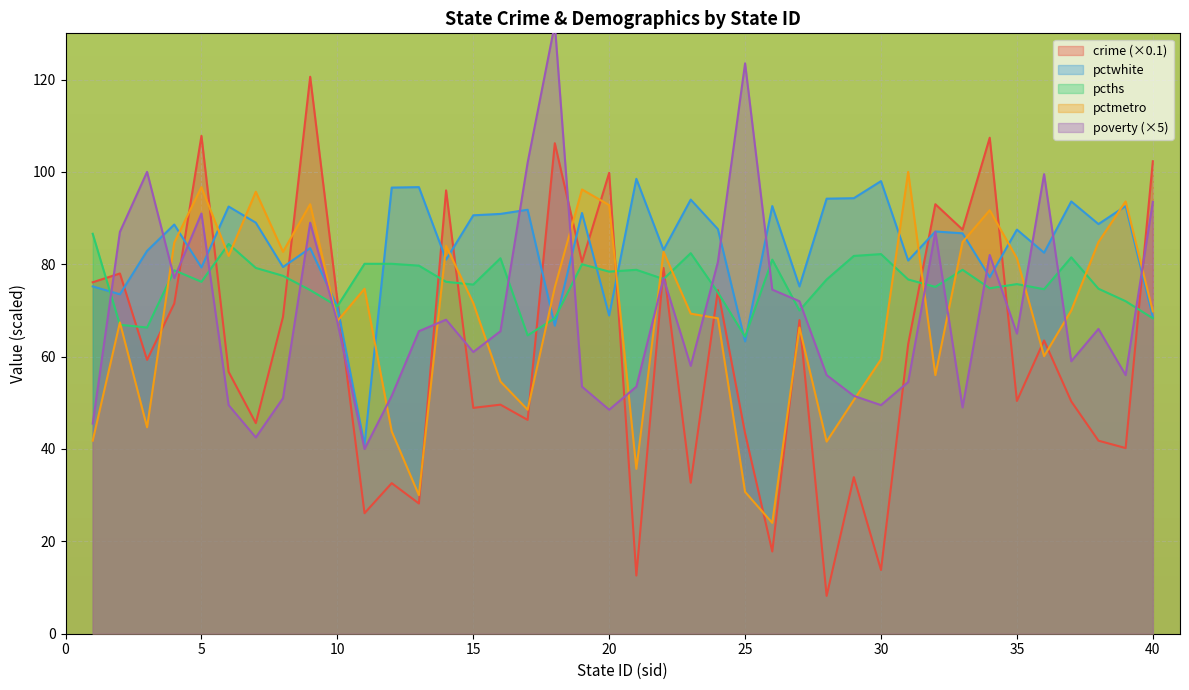

How many series are shown in this chart?

5